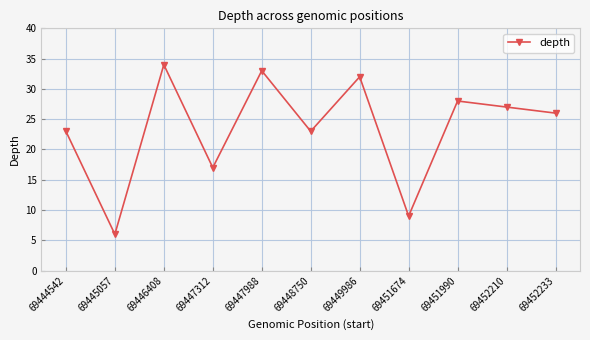

What is the sum of all values?

258